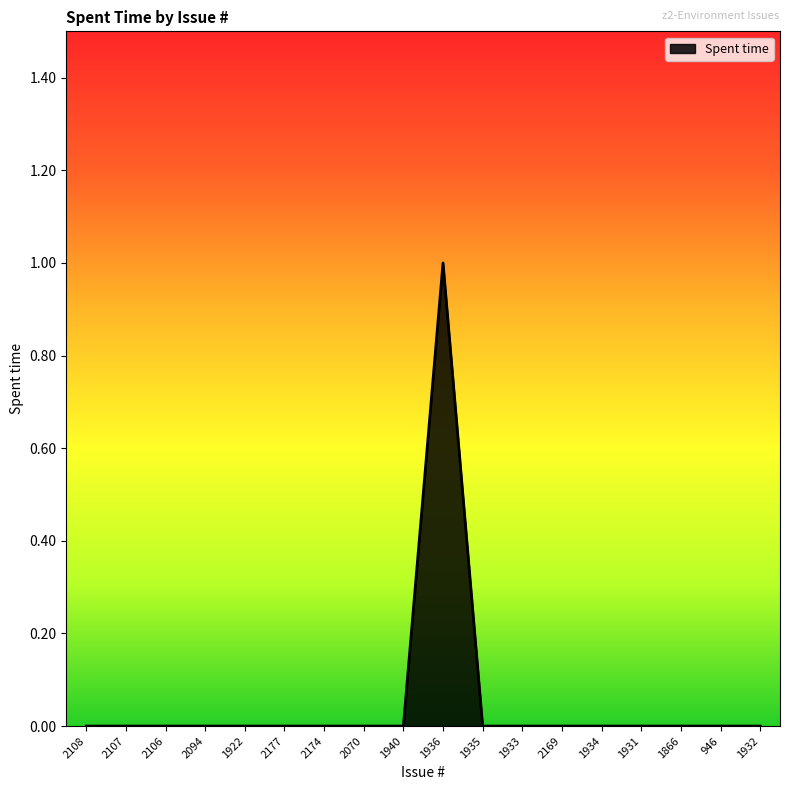

Reading left to right, what are all the values shown in this chart?

0	0	0	0	0	0	0	0	0	1	0	0	0	0	0	0	0	0